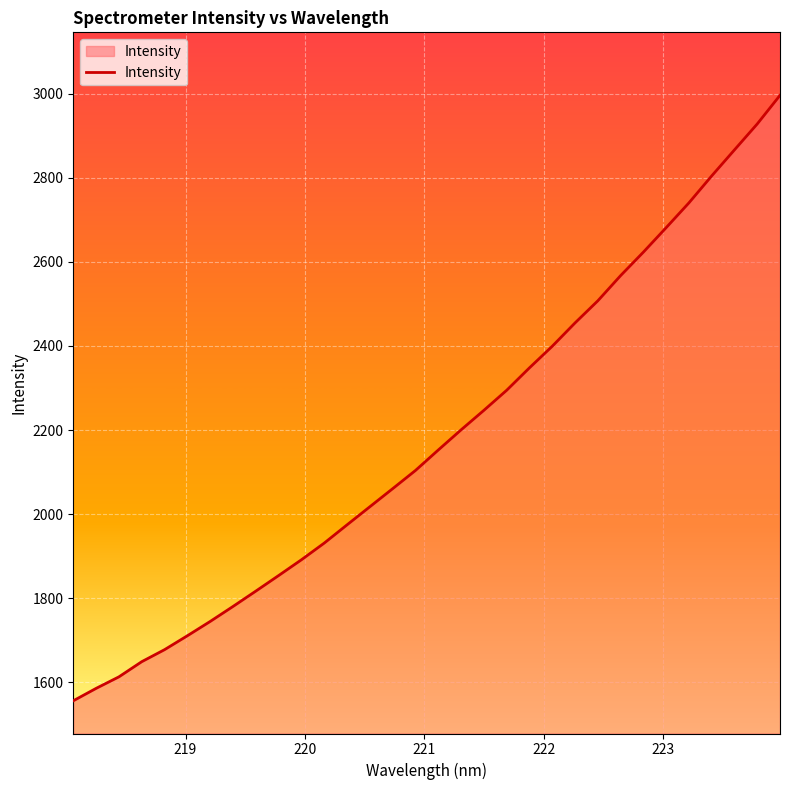

What is the difference between the maximum and minimum values?

1439.7